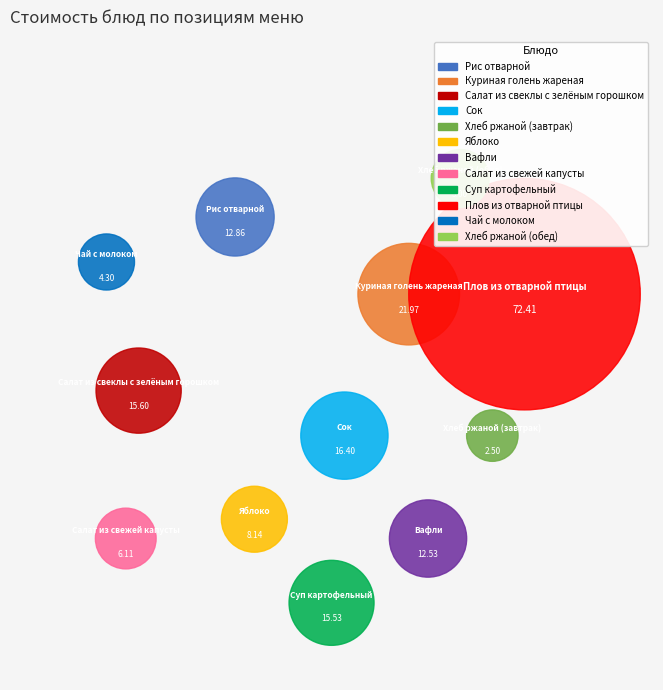

To the nearest percent, what percentage of the pie is Плов из отварной птицы?

37%